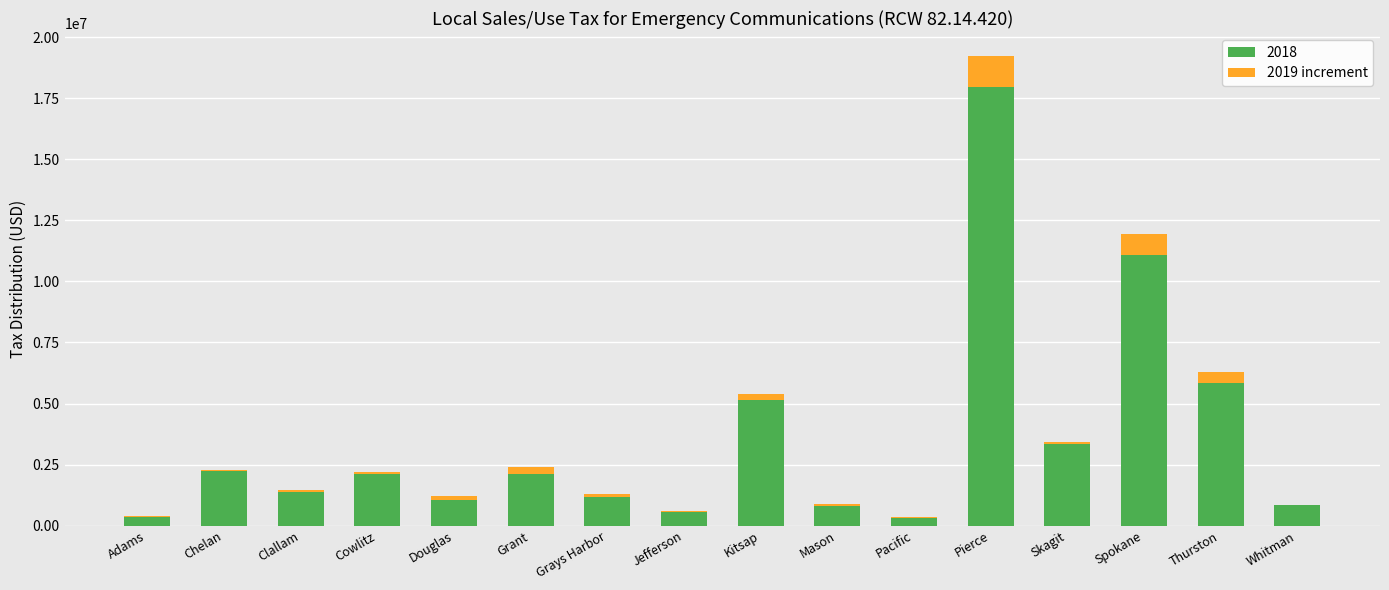

What is the label of the 9th bar from the left?

Kitsap